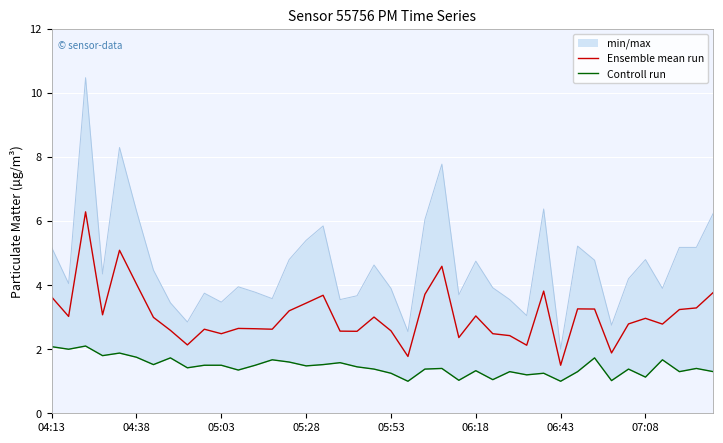

Where is Controll run nearest to the value 1?

21